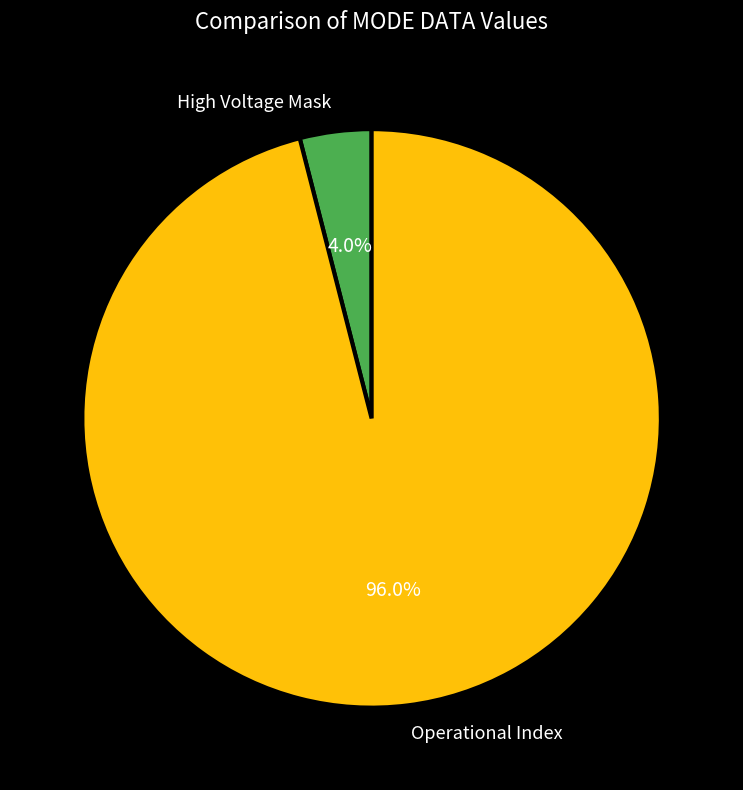

Rank the categories by value from lowest to highest.

High Voltage Mask, Operational Index